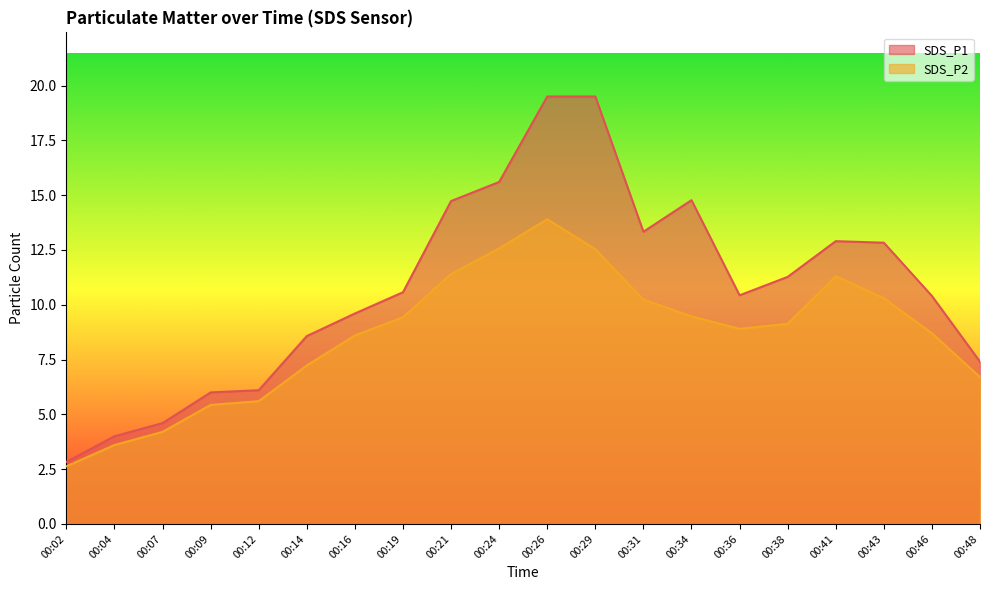

Is it true that SDS_P1 equals 20.2 at 00:31?

False